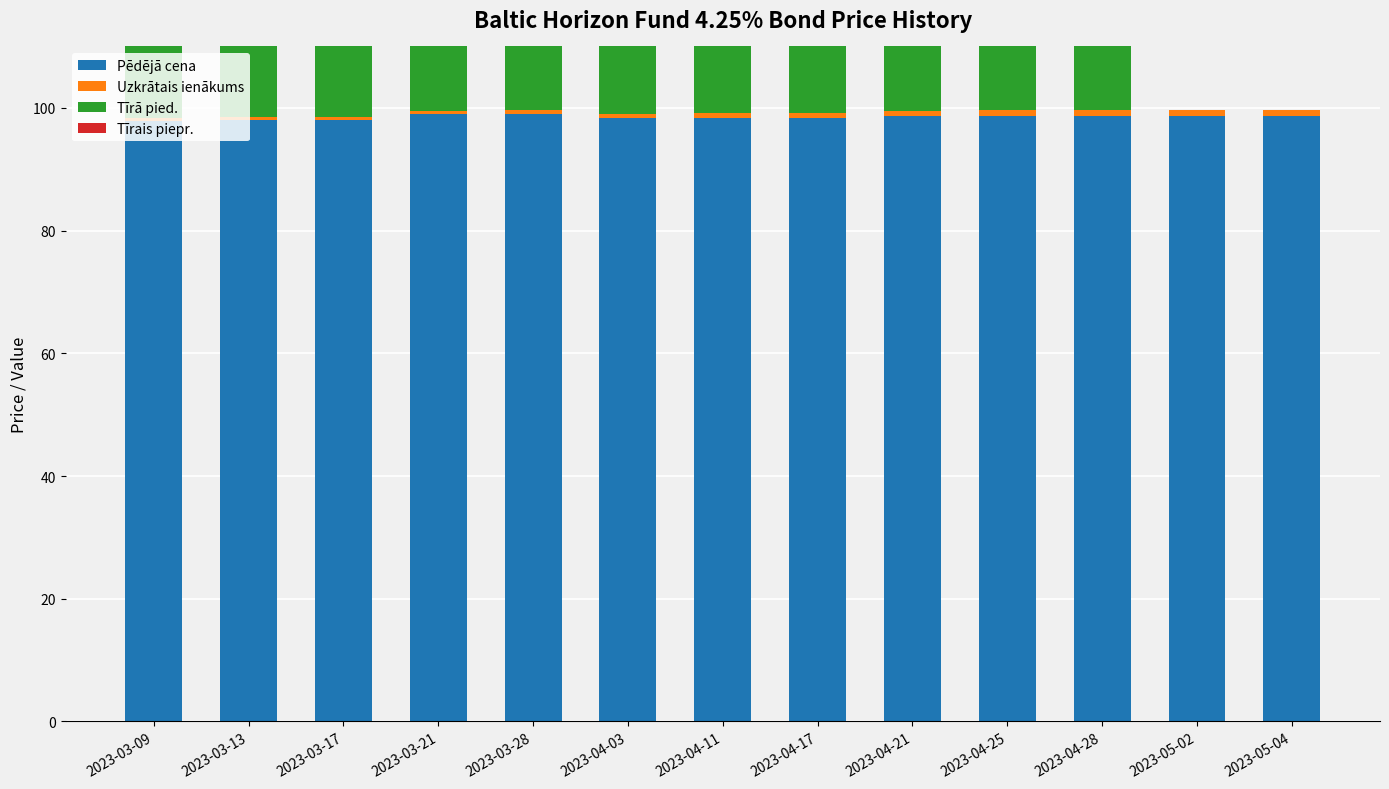

Rank the series by their maximum value, from lowest to highest.

Uzkrātais ienākums, Tīrais piepr., Pēdējā cena, Tīrā pied.